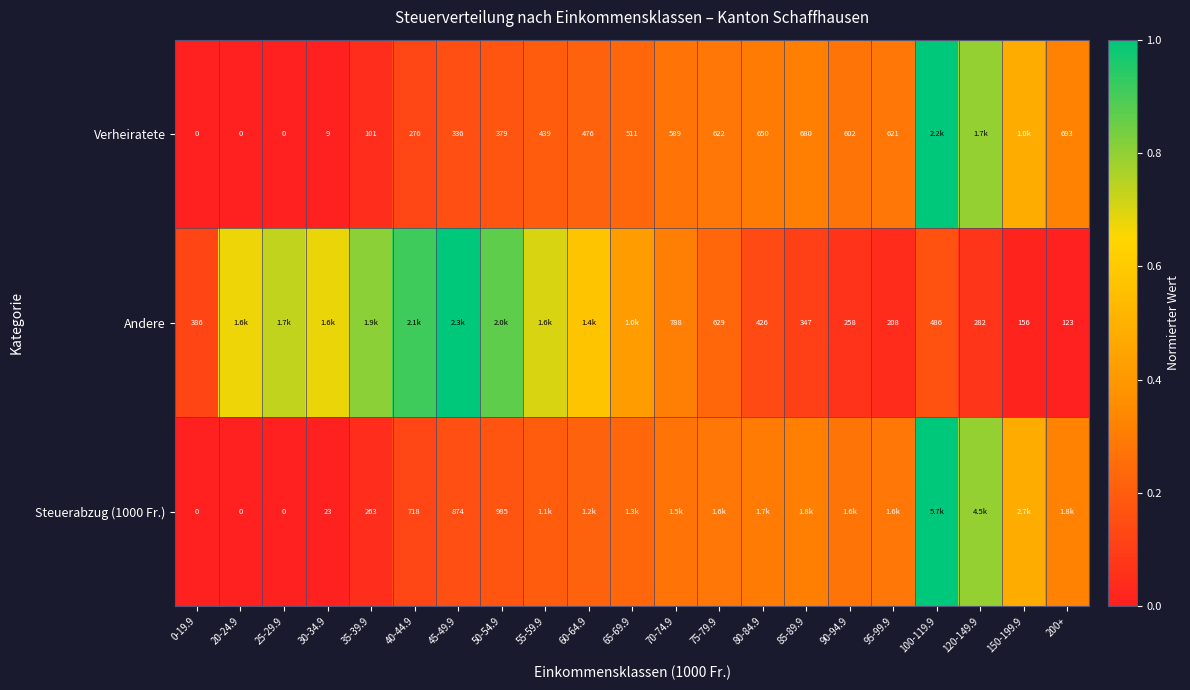

Which has a higher value, 200+ or 0-19.9?

200+